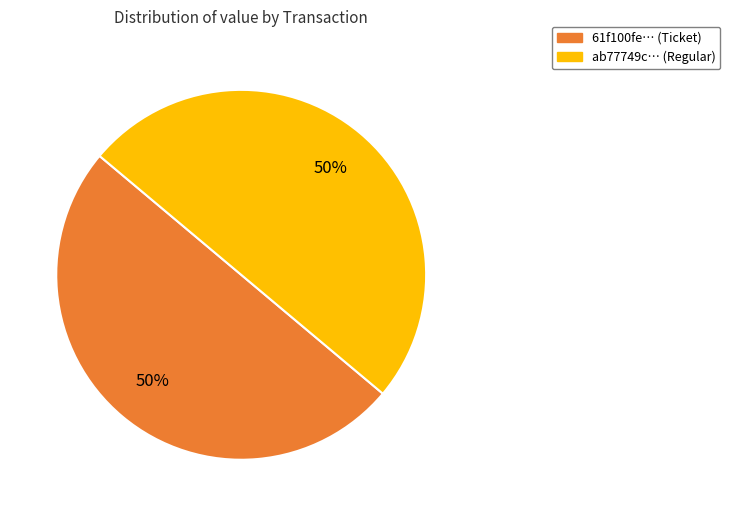

The ab77749c… (Regular) slice represents 50% of the pie. True or false?

True